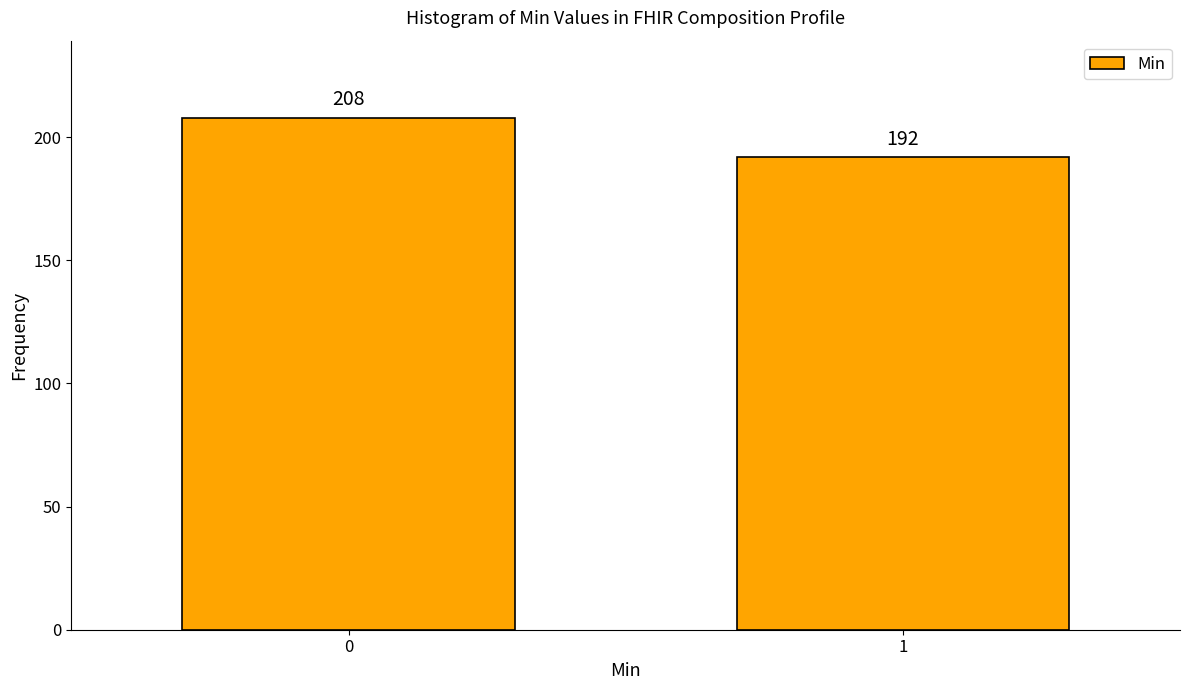

Reading right to left, what are all the values shown in this chart?

1=192	0=208